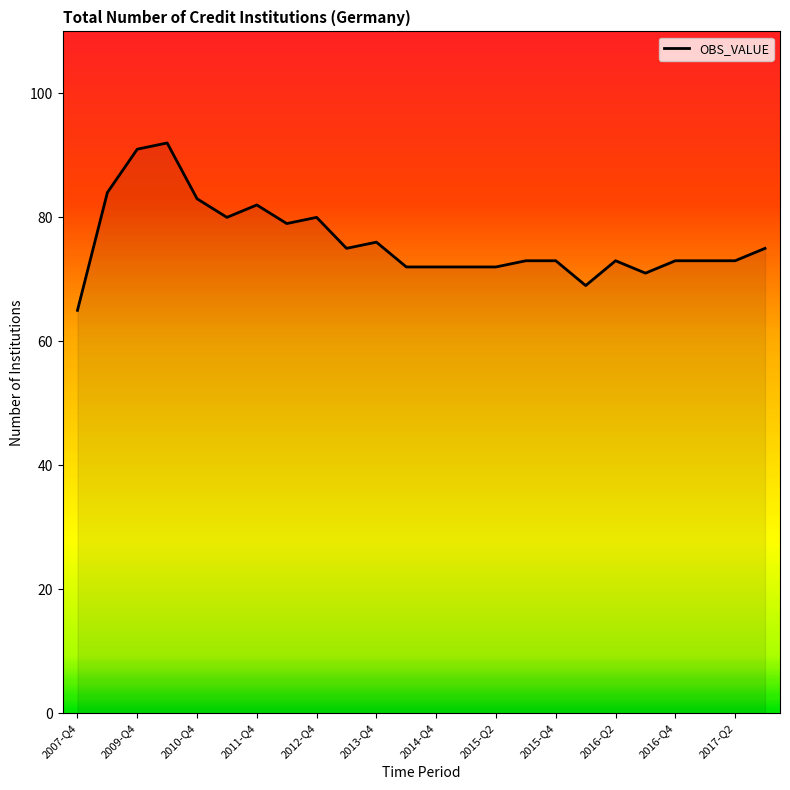

What is the difference between the maximum and minimum values?

27